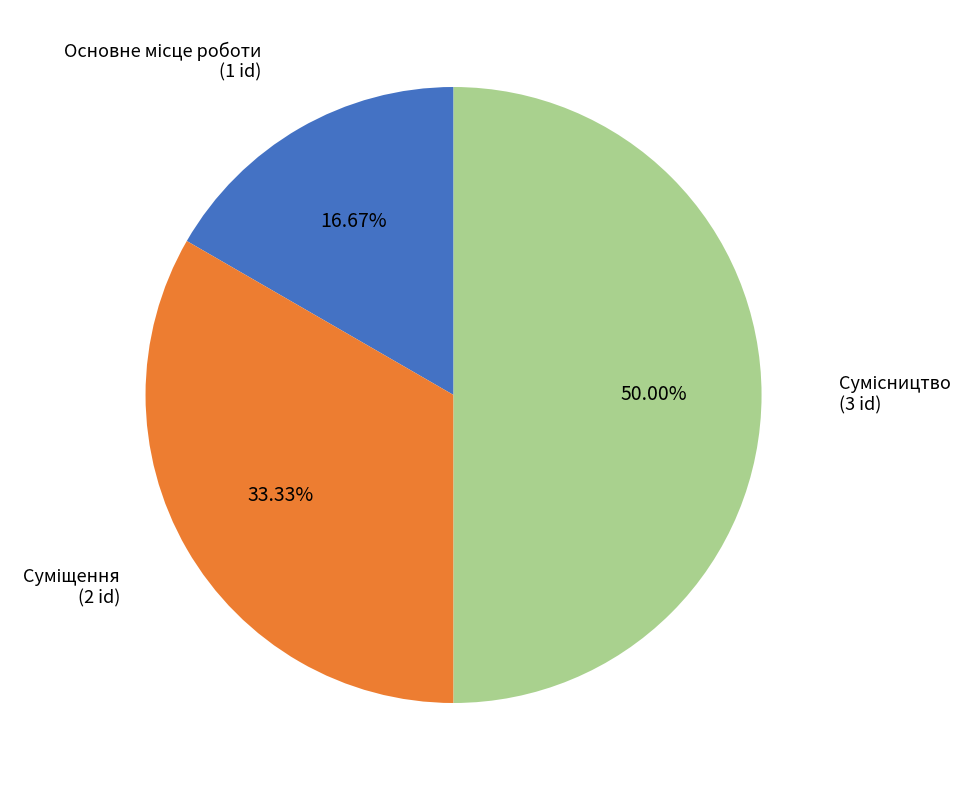

Rank the categories by value from highest to lowest.

Сумісництво, Суміщення, Основне місце роботи